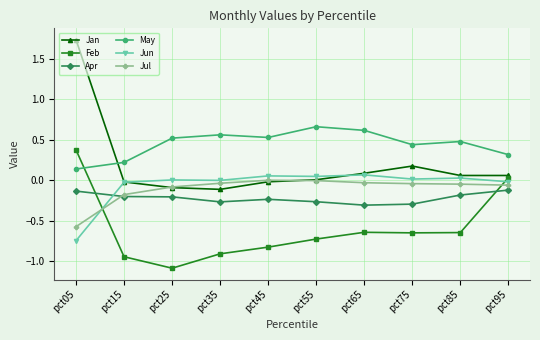

Is the value of Jan at pct15 greater than the value of Jun at pct55?

No